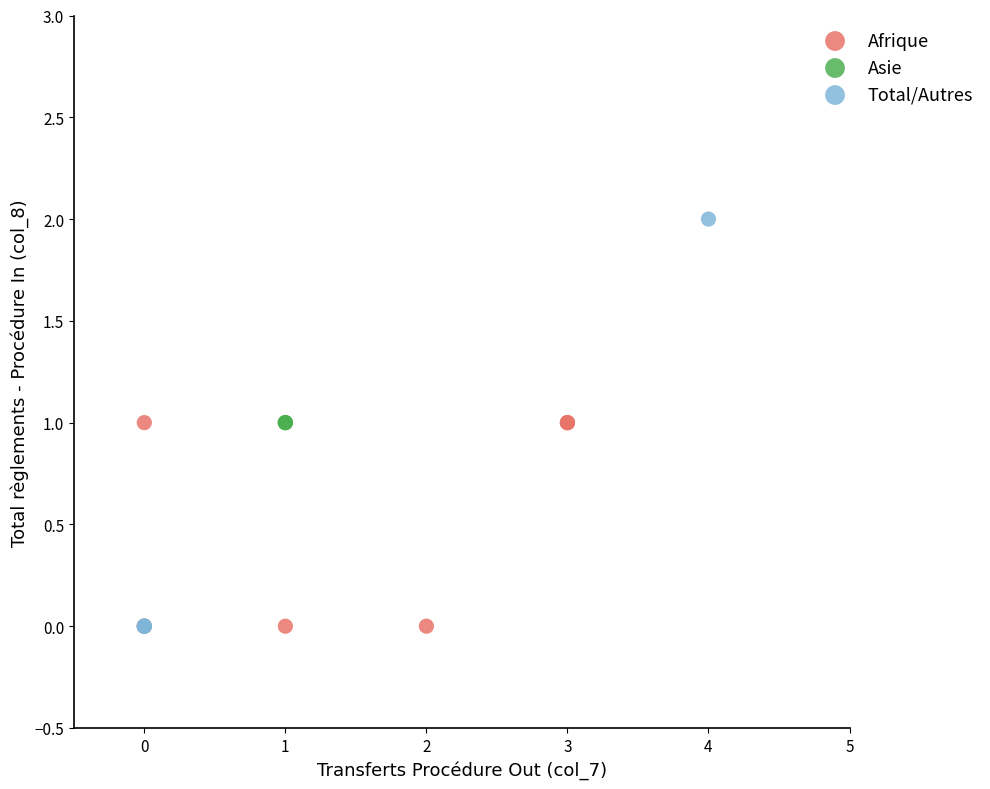

Which series reaches the maximum Y coordinate?

Total/Autres